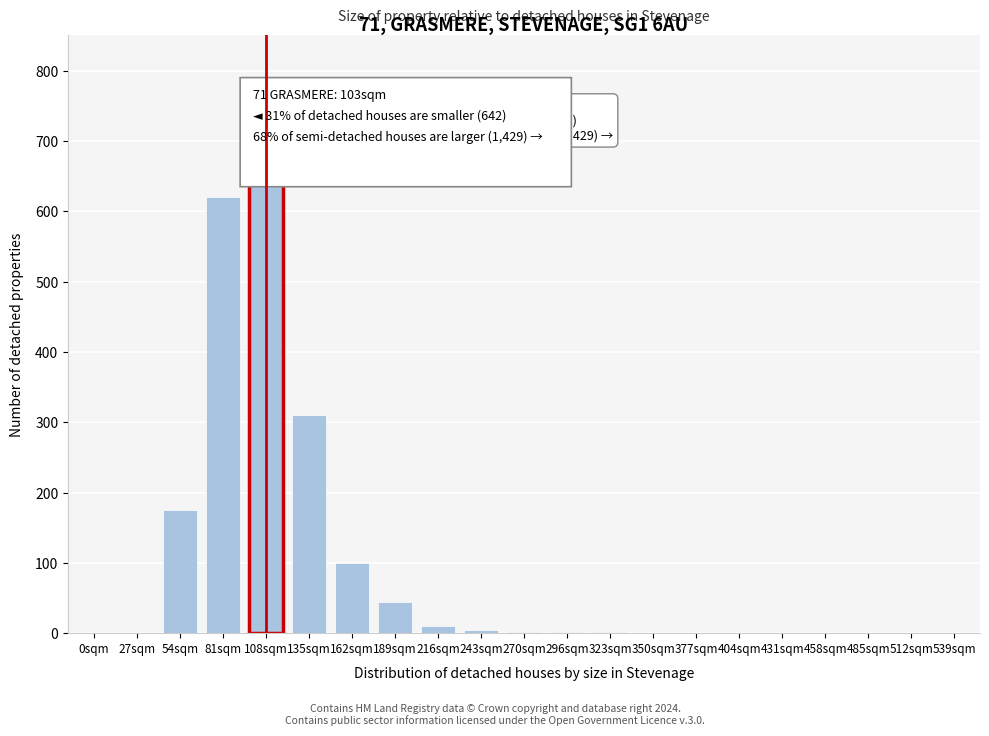

What is the sum of all values?

1914